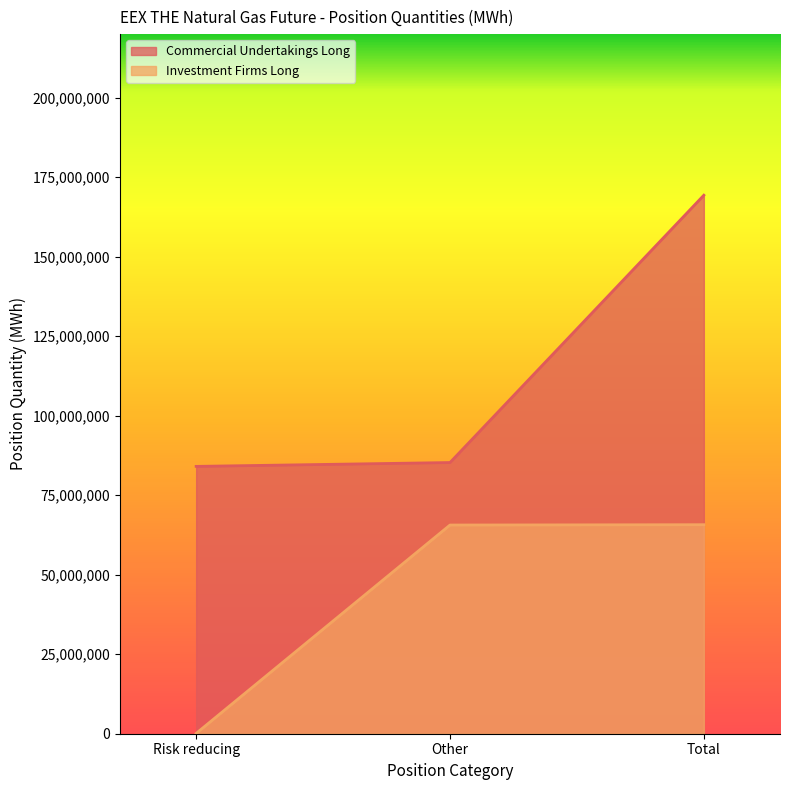

List the series in order of their peak value, highest first.

Commercial Undertakings Long, Investment Firms Long